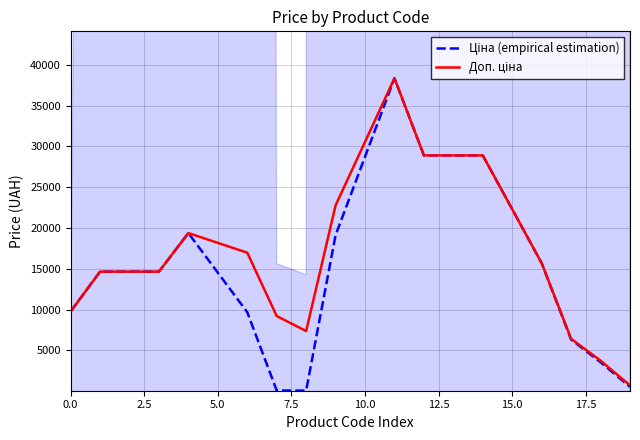

True or false: Доп. ціна and Ціна (empirical estimation) intersect in this chart.

False